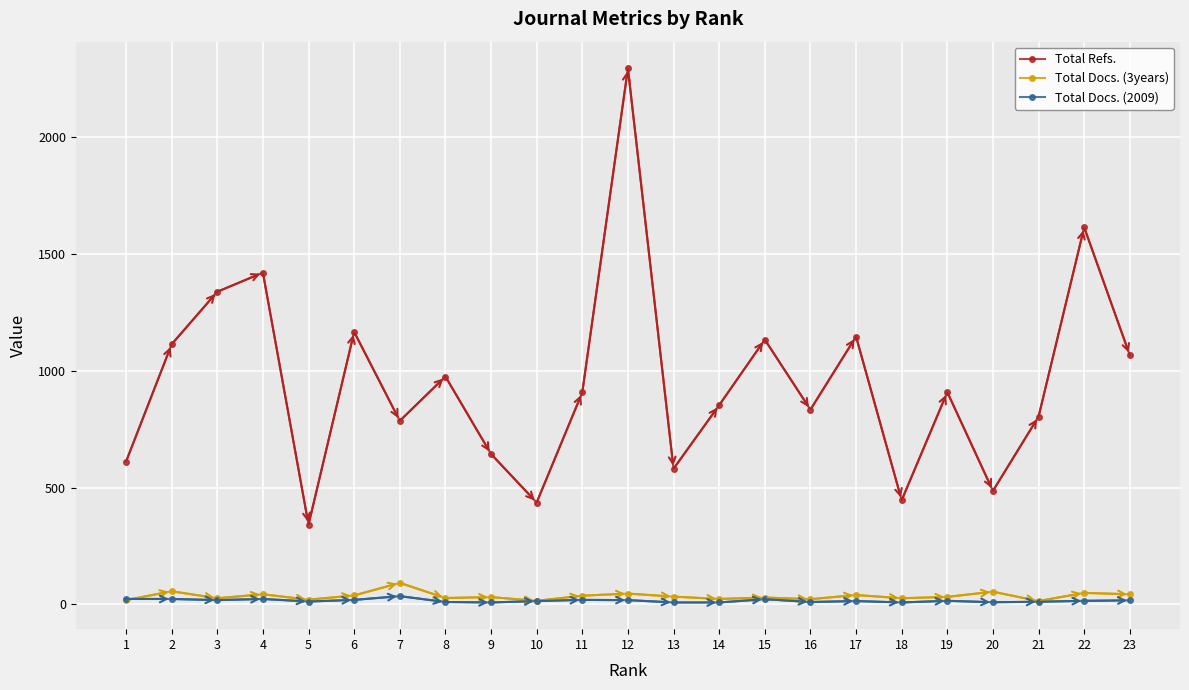

At how many categories does at least one series exceed 463?

20